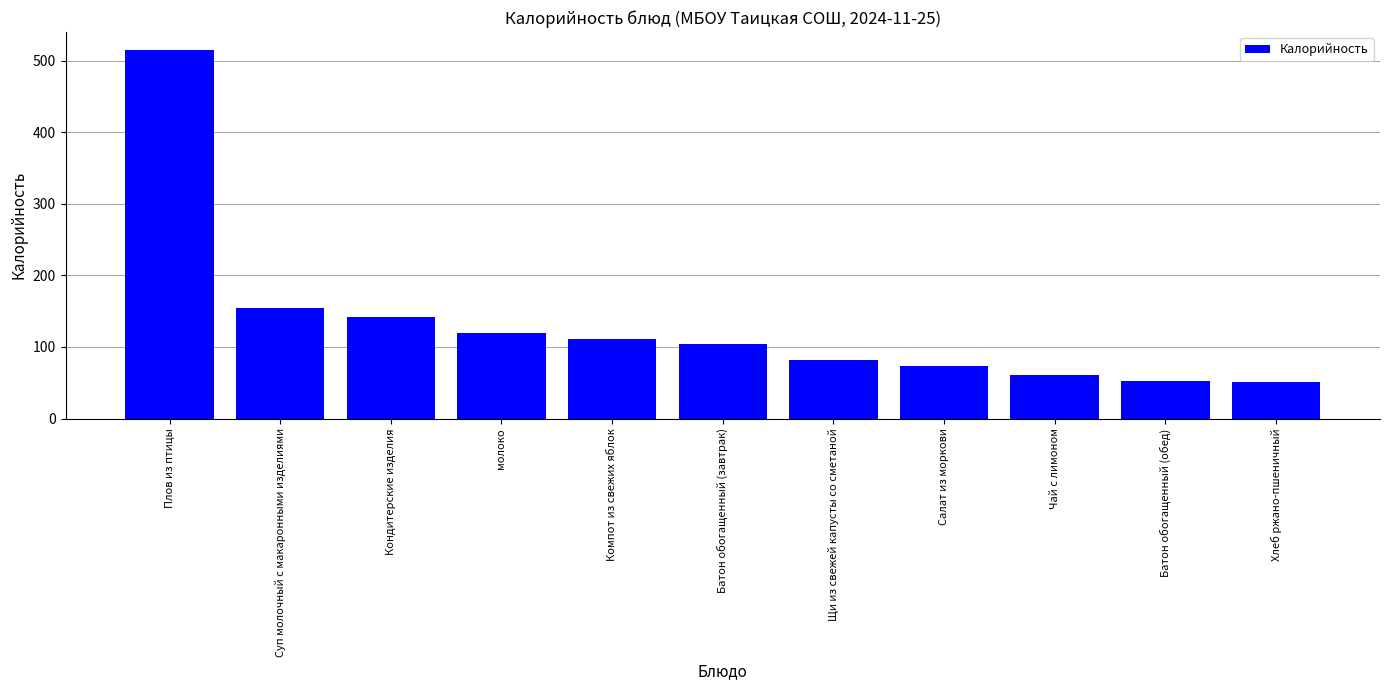

What is the label of the 6th bar from the right?

Батон обогащенный (завтрак)